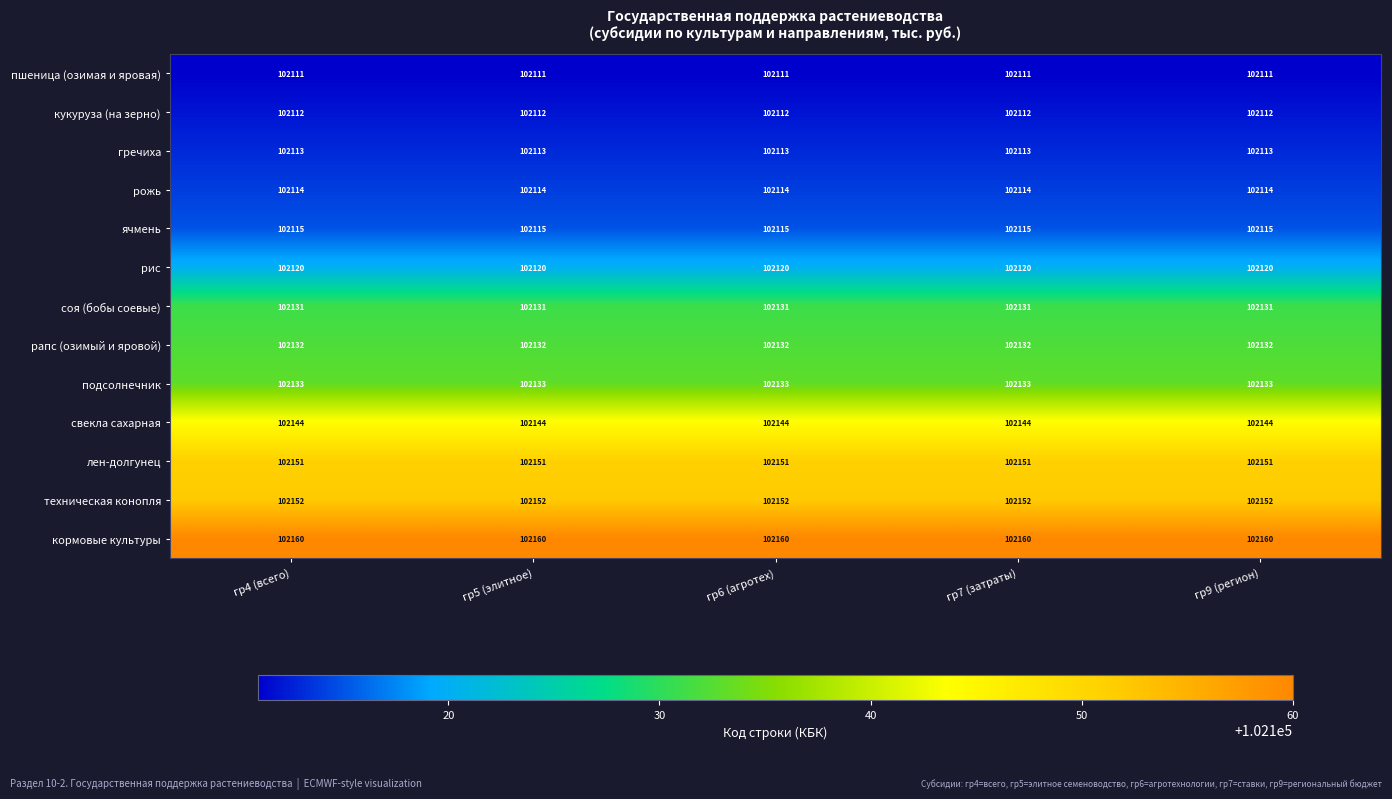

Count the number of categories in the chart.

5